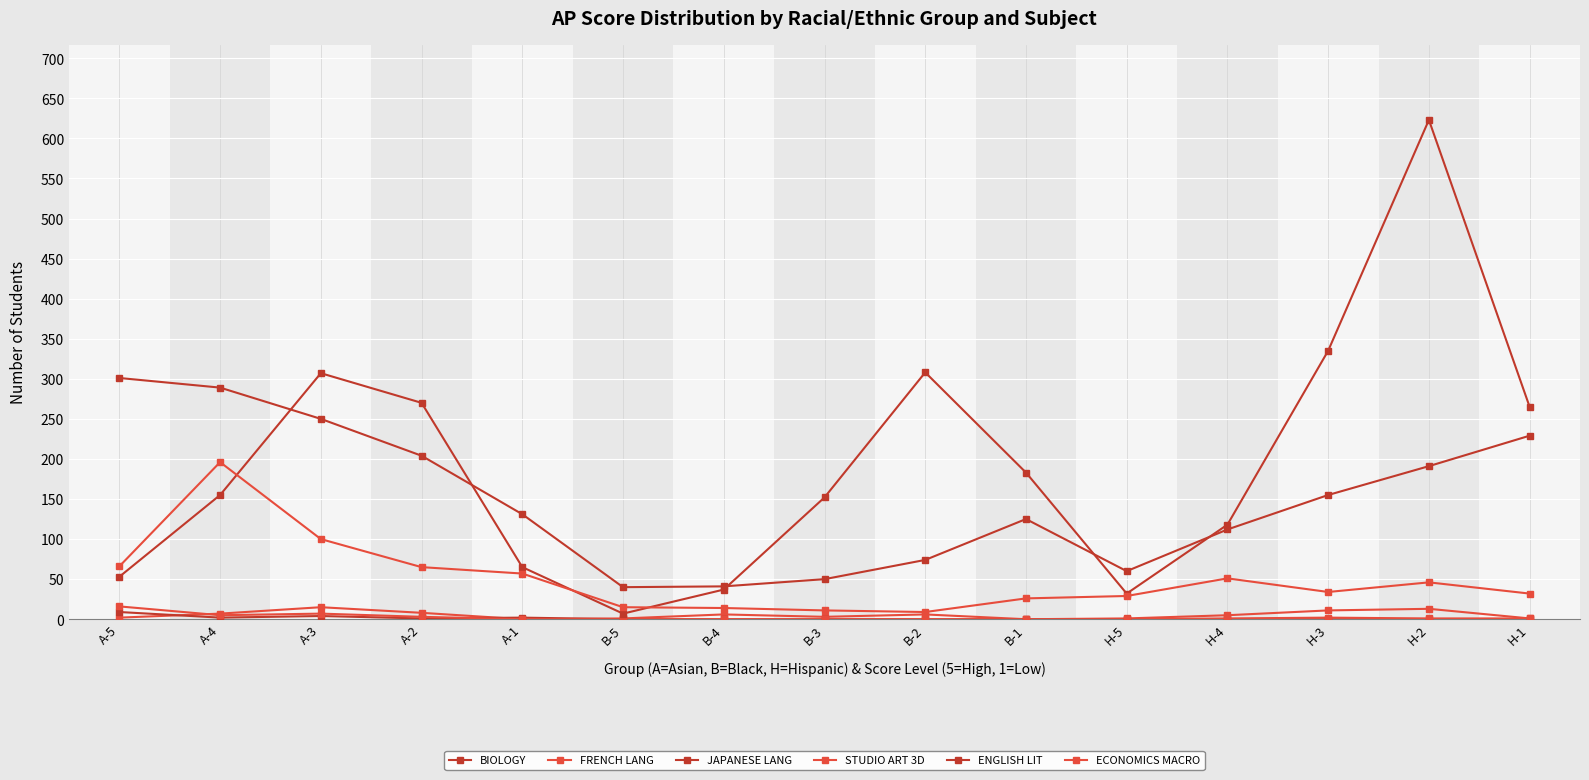

At which category does the chart reach its peak across all series?

H-2